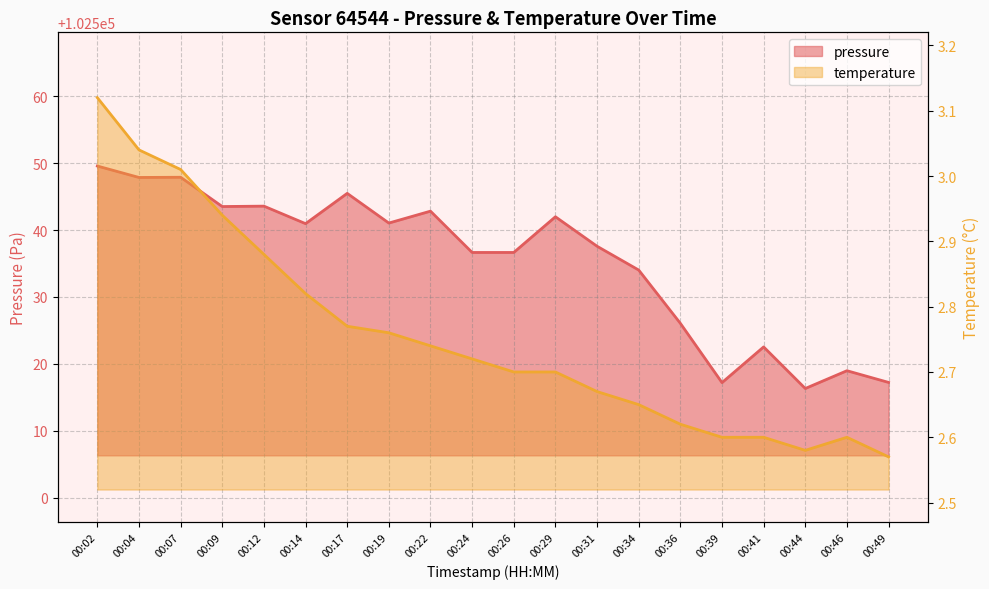

Which category has the highest value across all series?

00:02